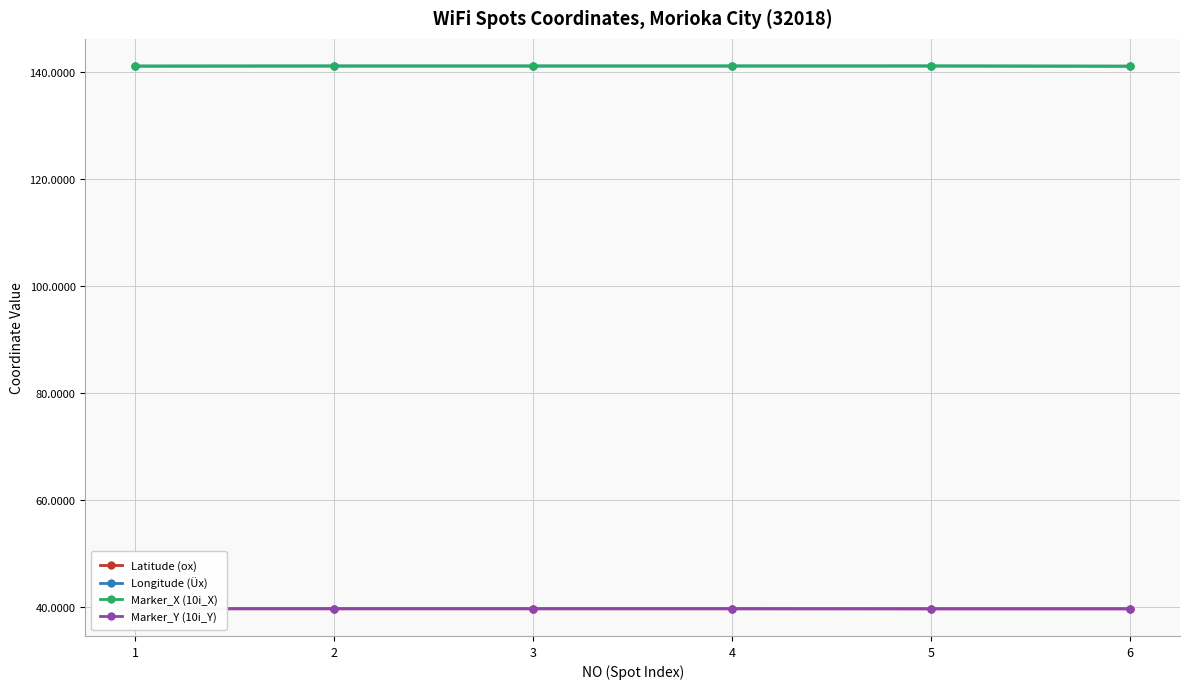

What is the value of the Marker_Y (10i_Y) point at the 5th from the left?

39.7